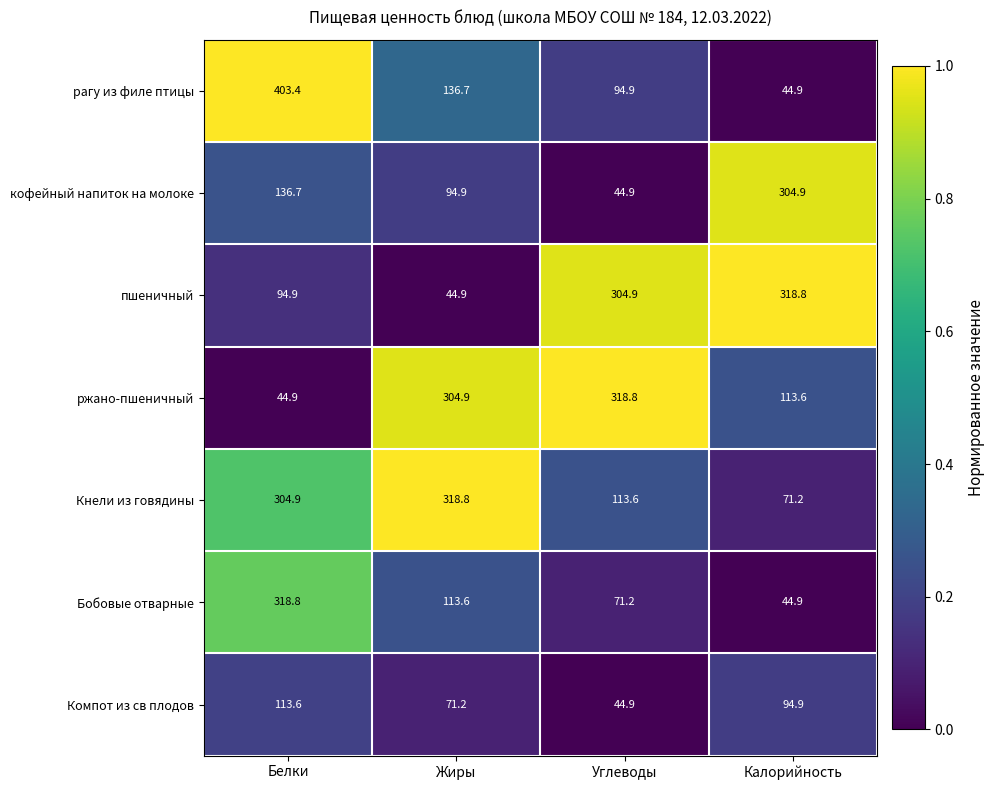

At which category is the sum across all series the highest?

Белки